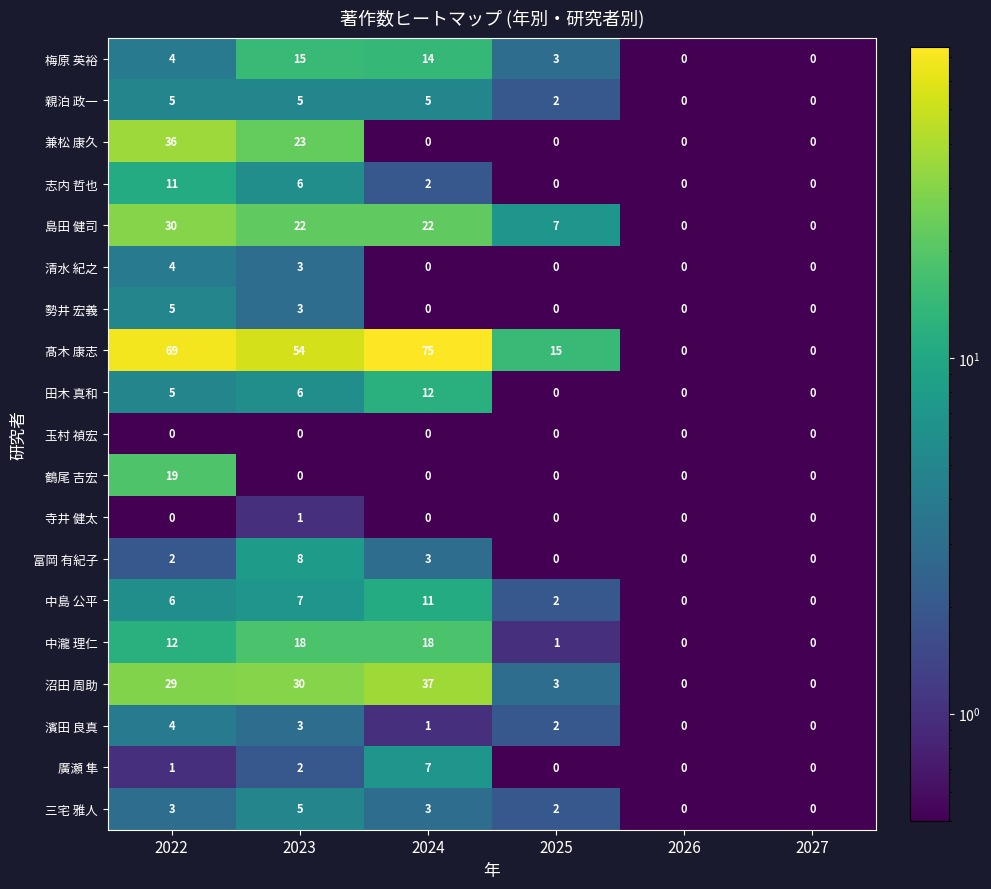

What is the difference between the highest and lowest values at 2023?

54